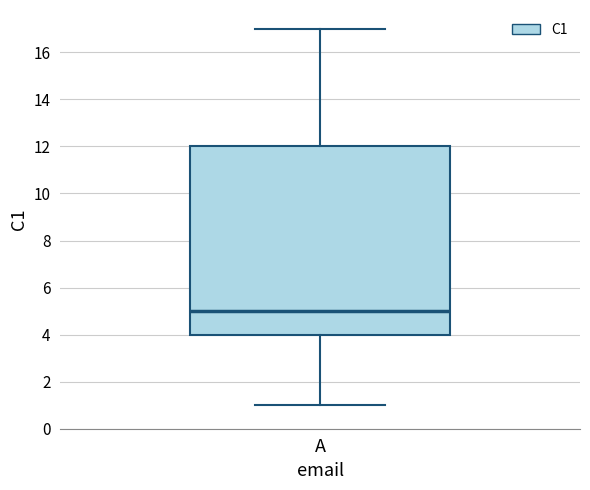

Where is the lower edge of the box for A on the y-axis? The values are not printed on the chart, so give them approximately, as read against the axis.

4